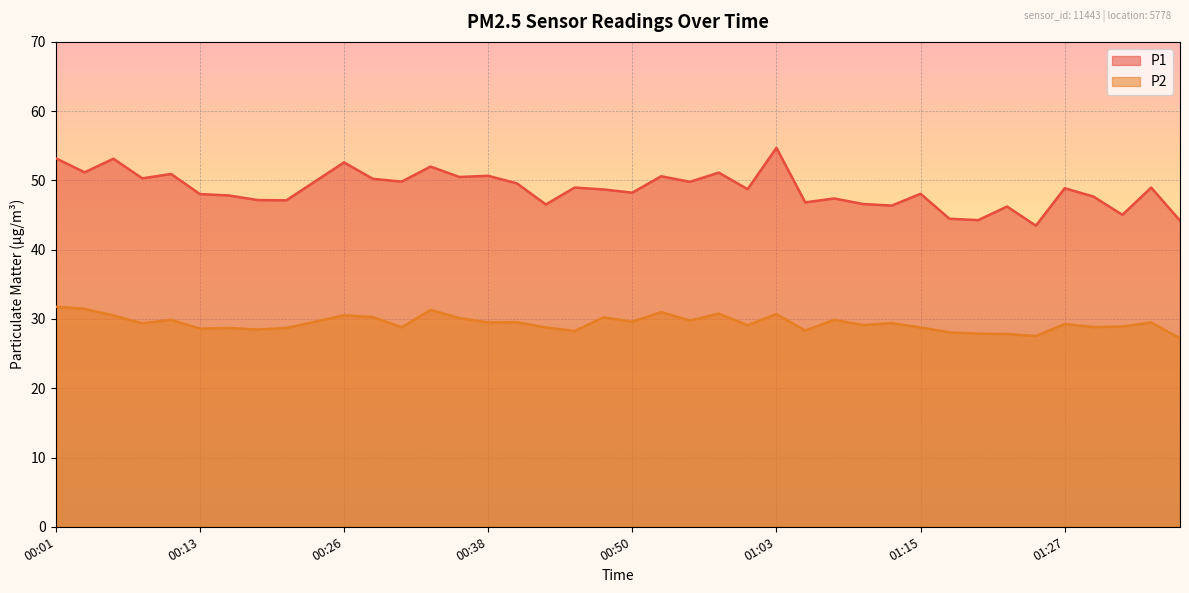

True or false: P1 has a value of 47.2 at 00:18.

True